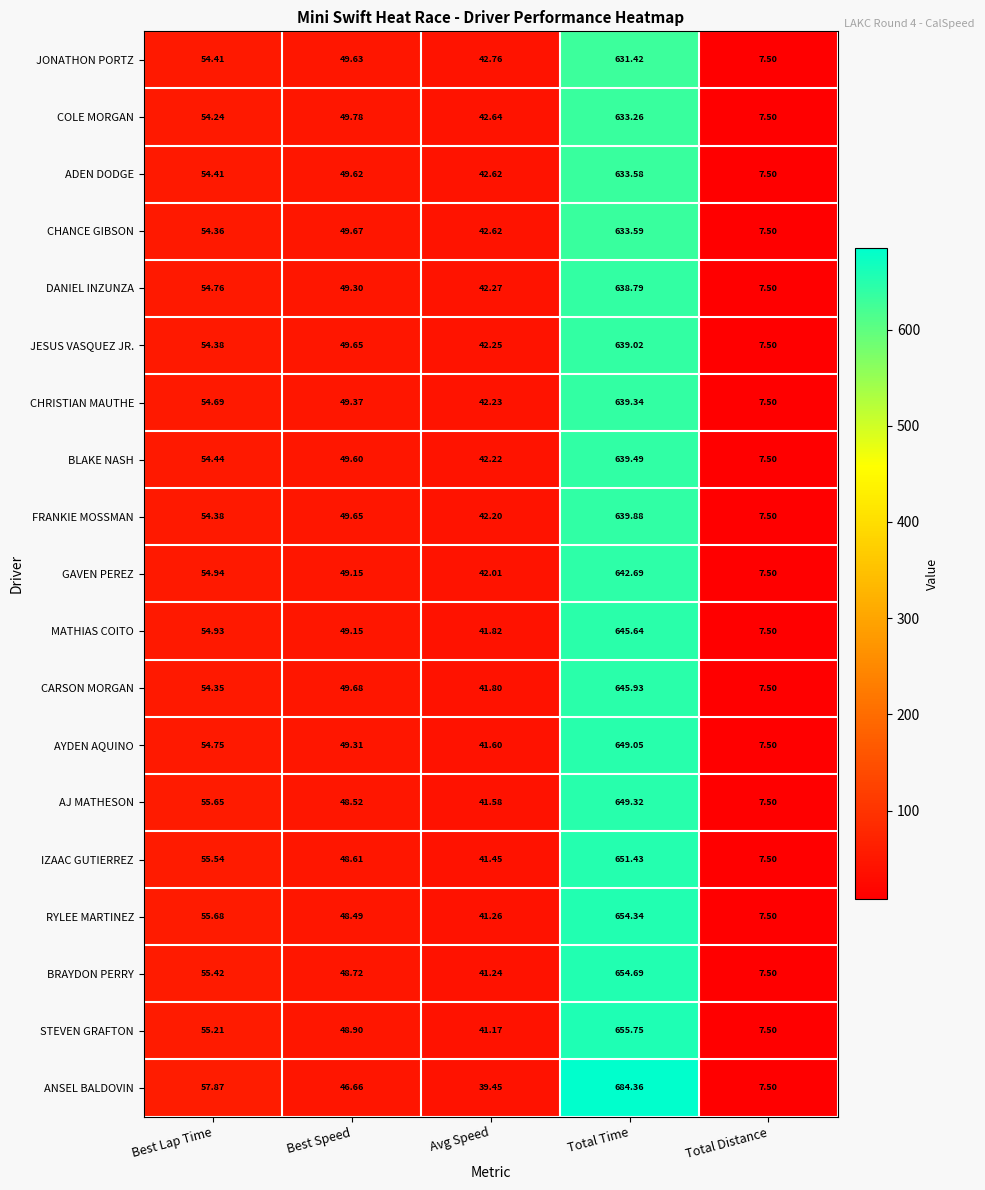

Where does the JESUS VASQUEZ JR. series first go above 49?

Best Lap Time